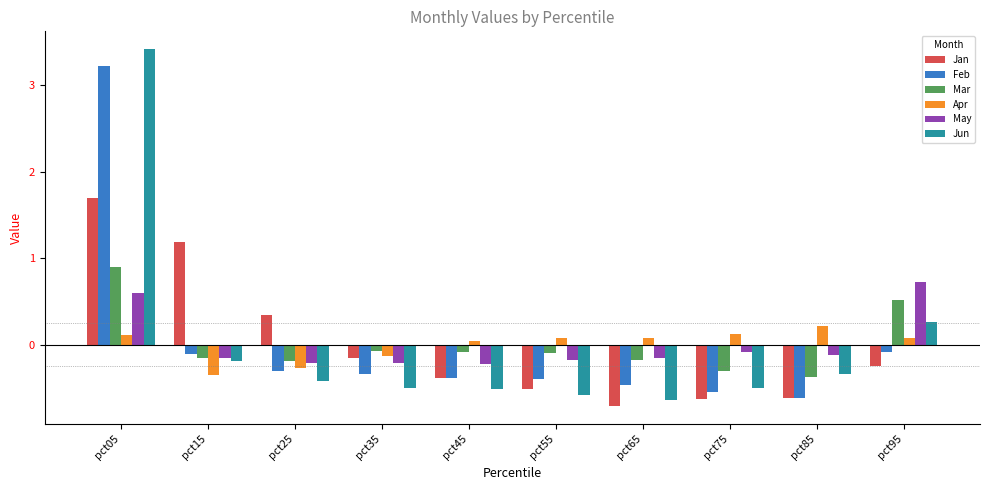

The Apr series shows -0.1 at pct35. True or false?

True